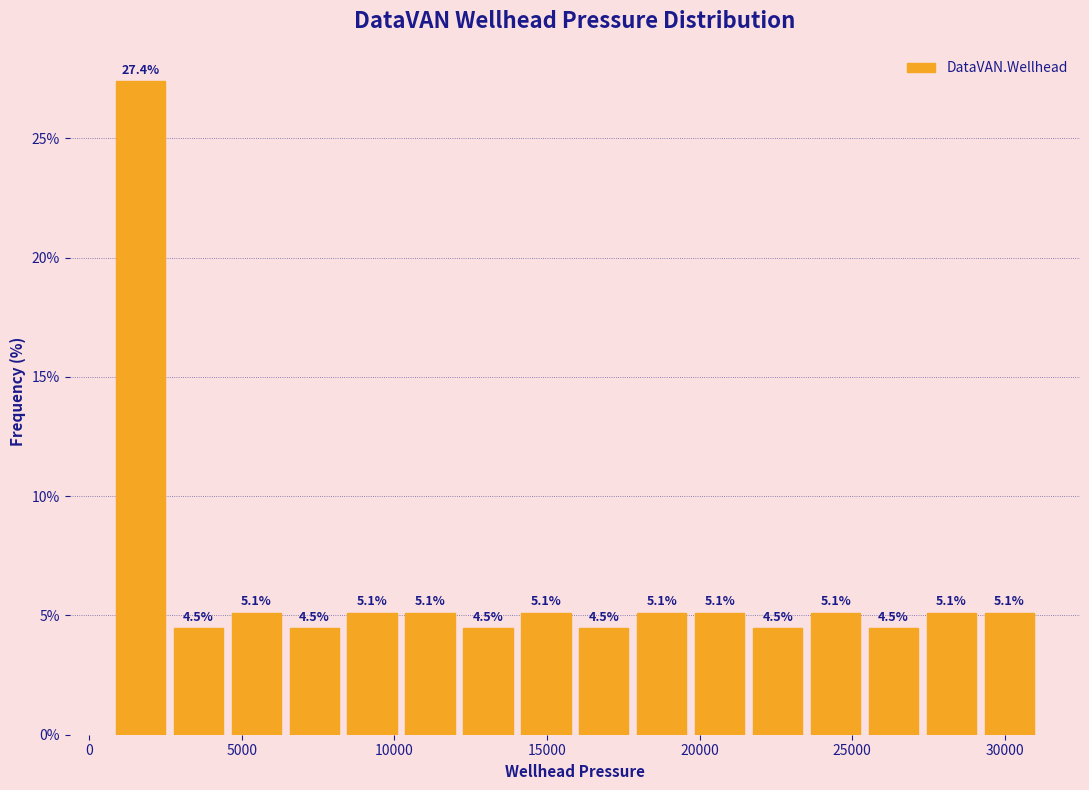

Read against the x-axis, roughly where is the centre of the tallest bar?

1500